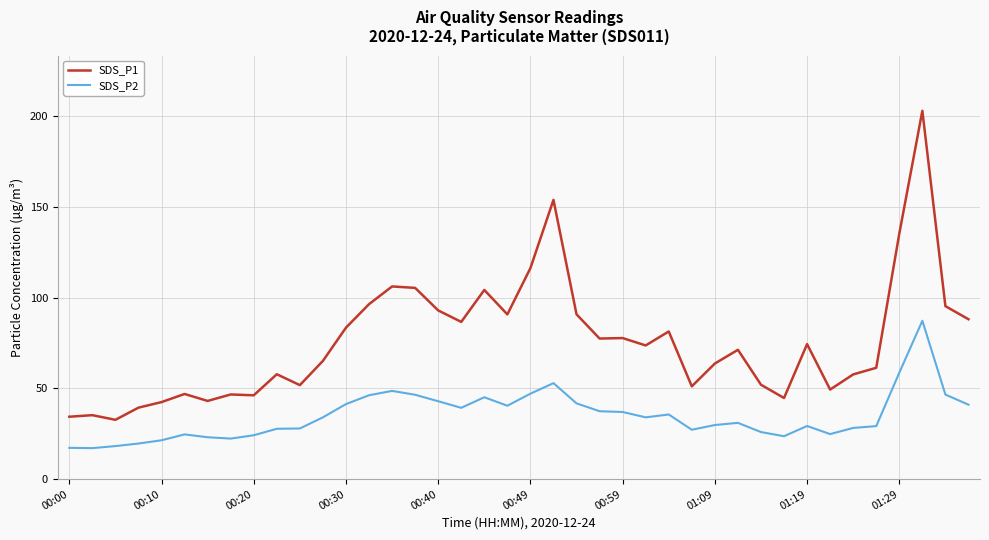

What is the average value of the SDS_P2 series?

34.9